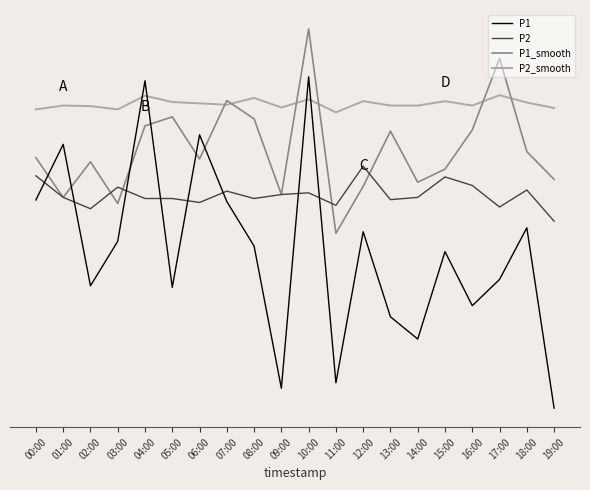

True or false: P1 and P2 cross at least once.

True